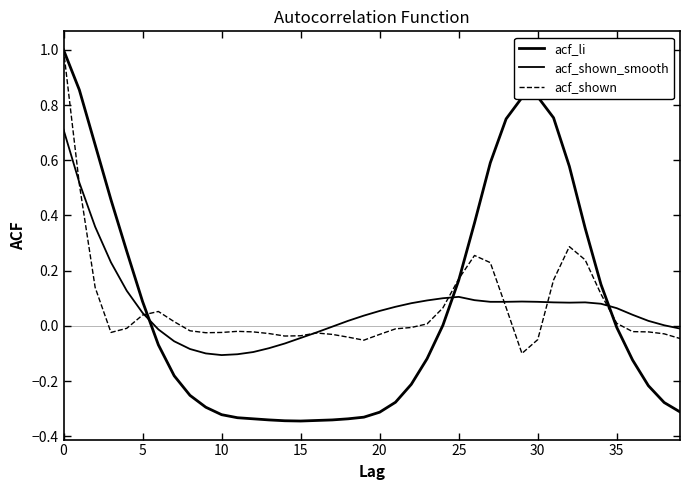

List the series in order of their overall mean, highest first.

acf_li, acf_shown_smooth, acf_shown